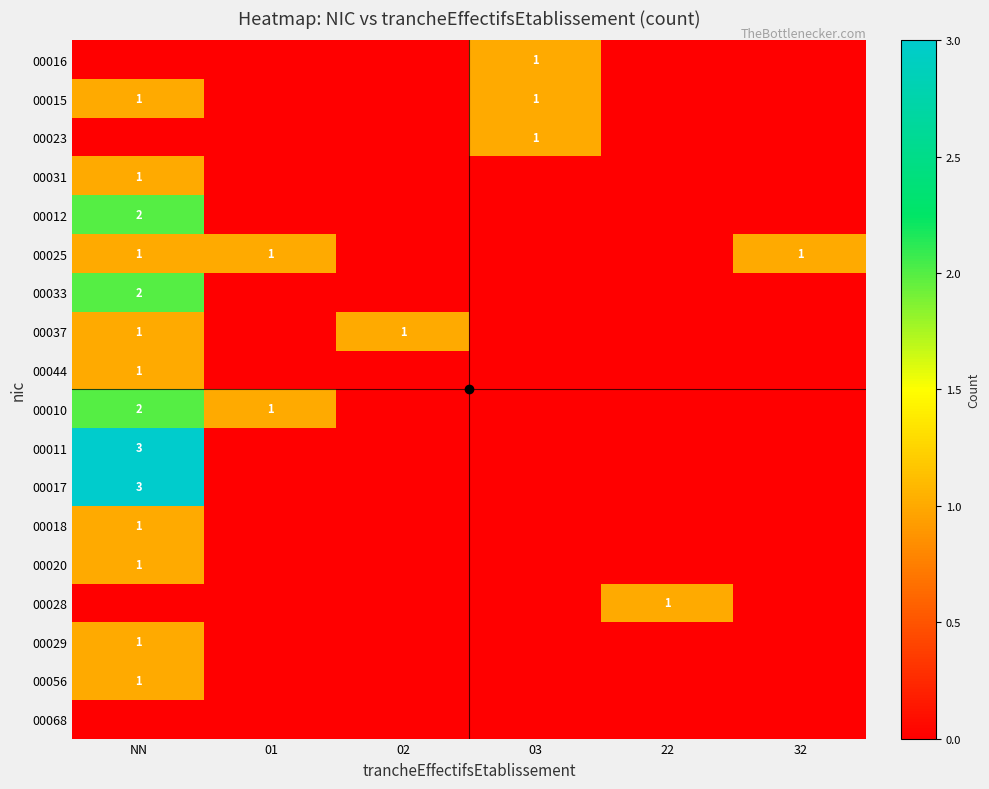

What is the total value across all series at 01?

2